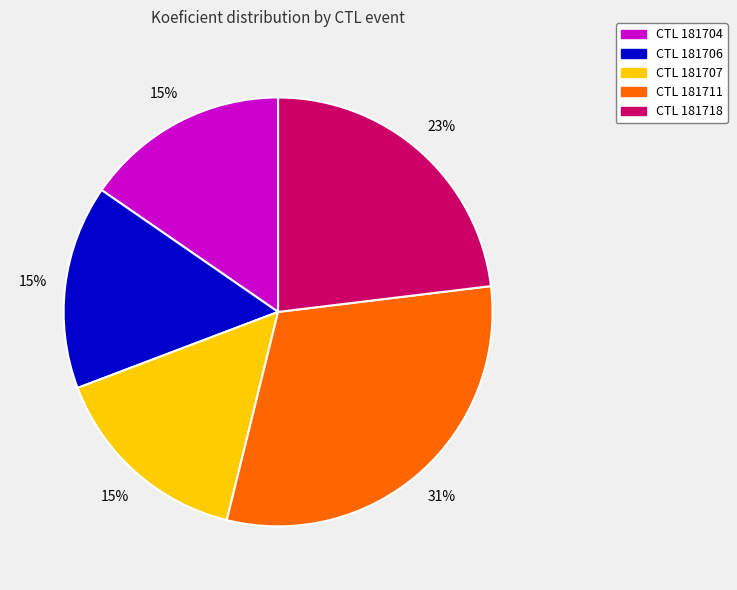

To the nearest percent, what is the average slice percentage?

20%